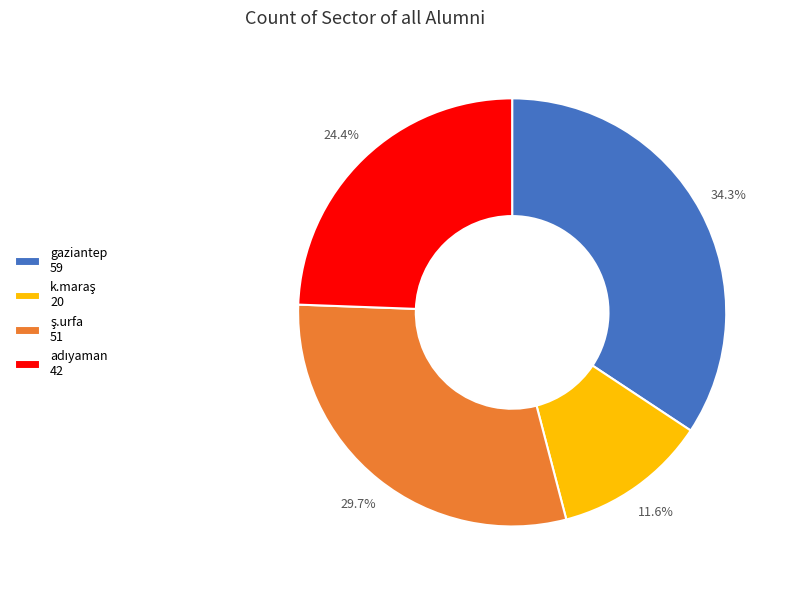

Does gaziantep 59 represent more than half of the total?

No